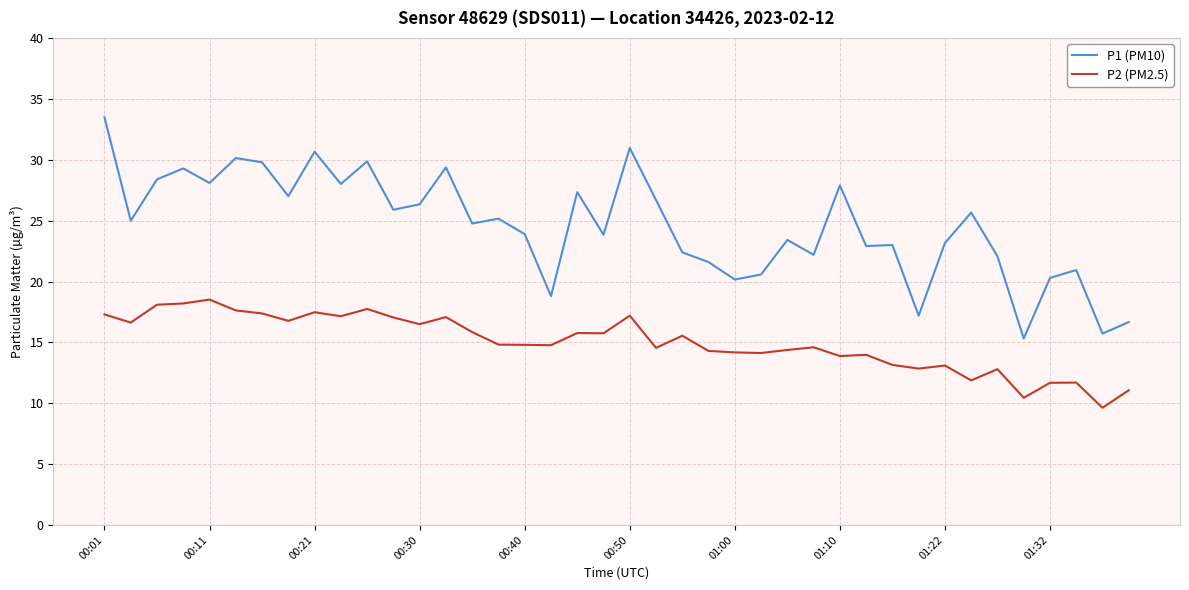

True or false: P2 (PM2.5) and P1 (PM10) intersect in this chart.

False